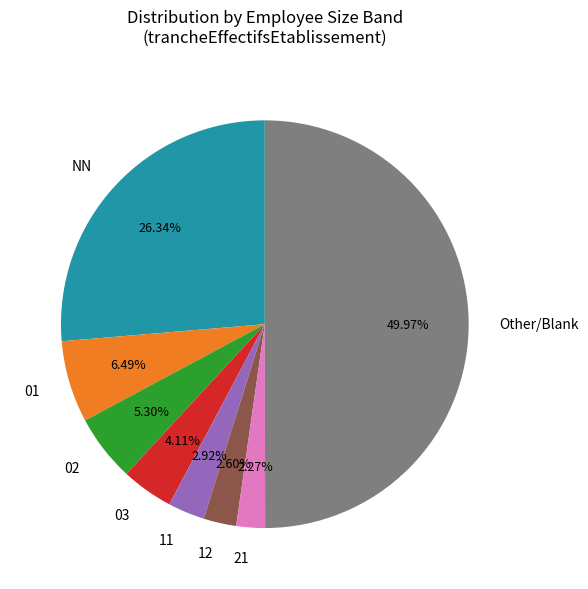

Count the number of slices in the pie.

8